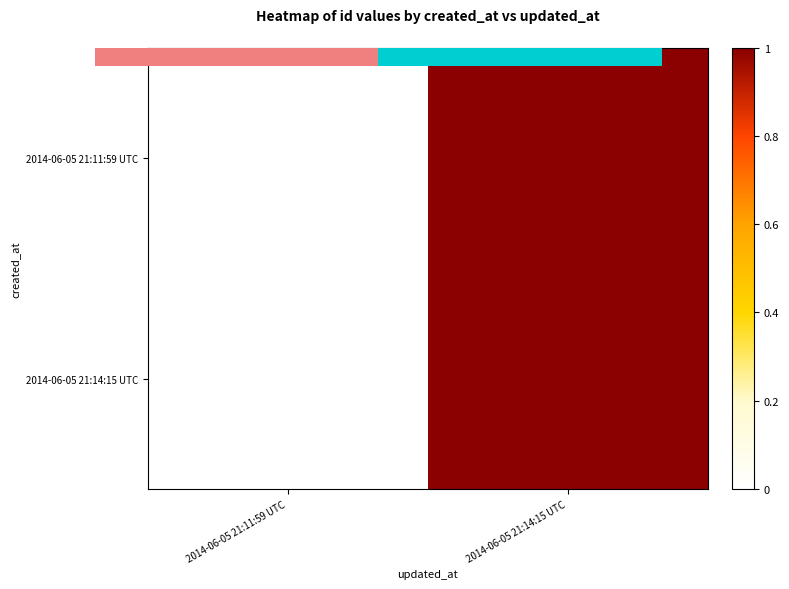

What is the greatest value displayed?

1